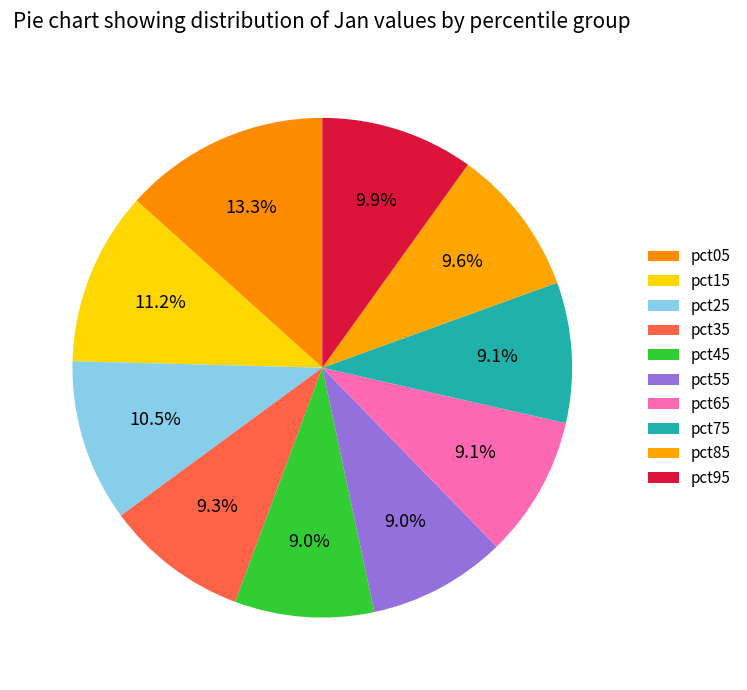

How many slices are in this pie chart?

10